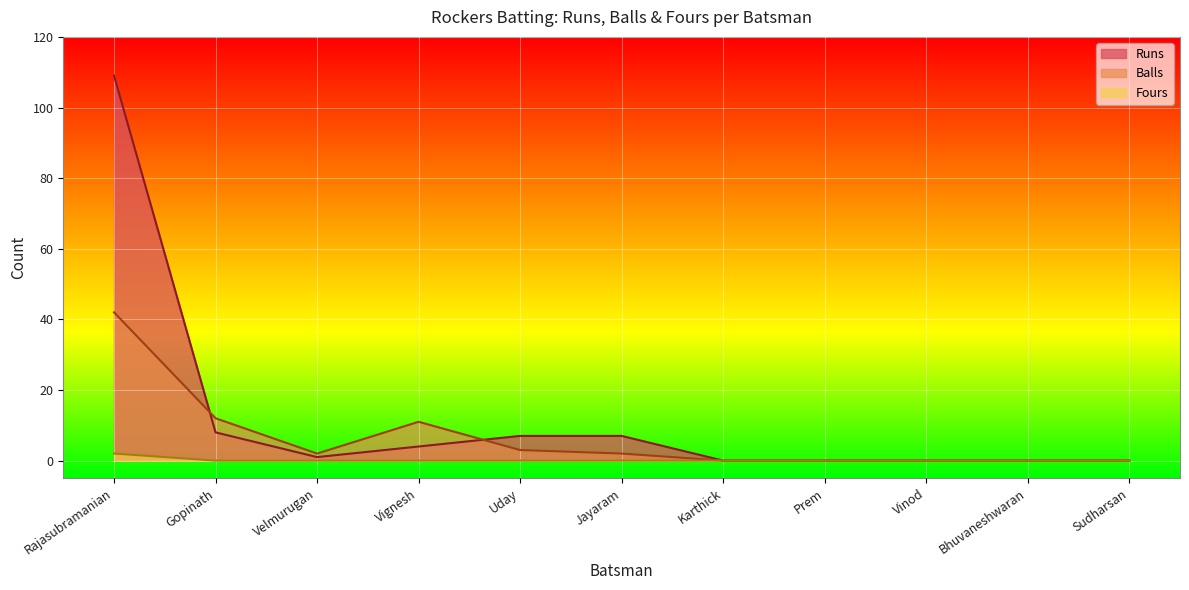

At which label does Runs first exceed 1?

Rajasubramanian